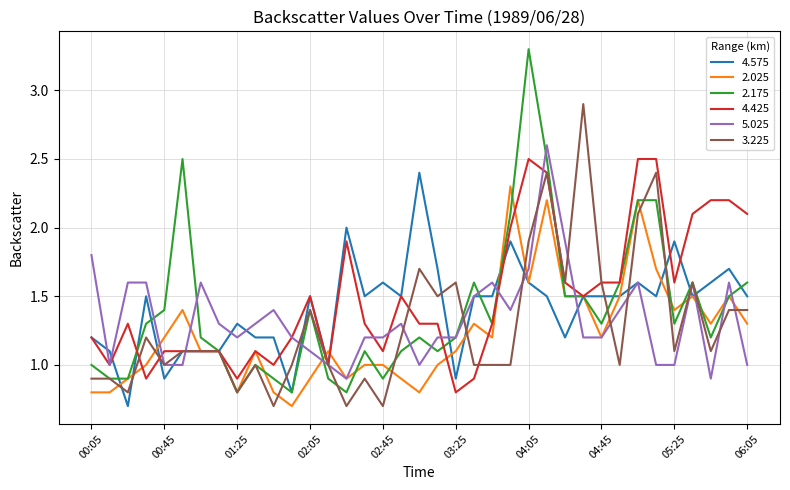

What is the lowest value of the 4.575 series?

0.7